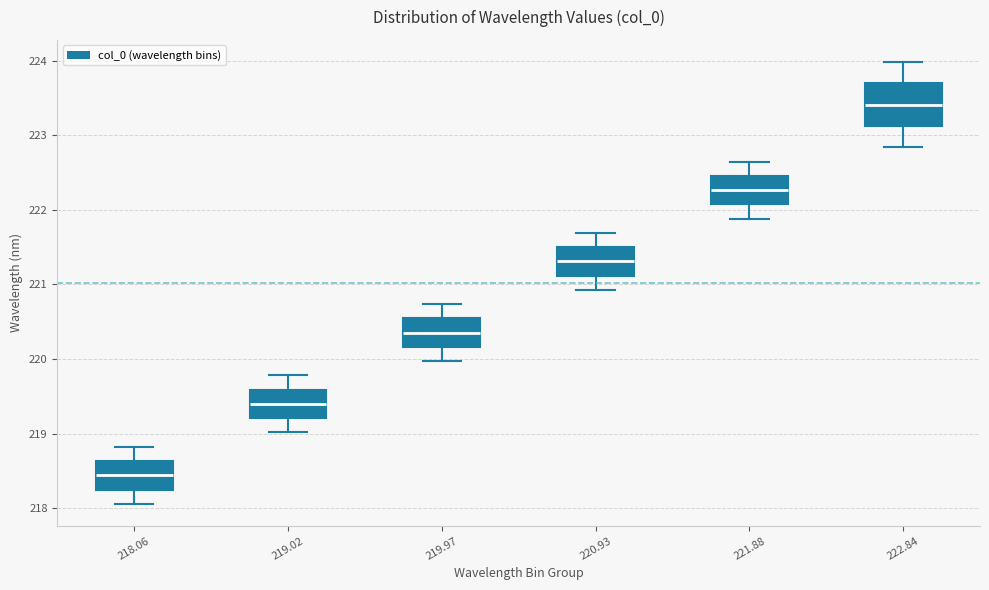

Reading left to right, transcribe this box plot: for each box, give where its median line is, the range the box spans, and where its two whiskers end, as read against the y-axis. The values are not printed on the chart, so give them approximately, as read against the axis.

218.06: median 218.4, box 218.3 to 218.6, whiskers 218.1 to 218.8
219.02: median 219.4, box 219.2 to 219.6, whiskers 219.0 to 219.8
219.97: median 220.4, box 220.2 to 220.5, whiskers 220.0 to 220.7
220.93: median 221.3, box 221.1 to 221.5, whiskers 220.9 to 221.7
221.88: median 222.3, box 222.1 to 222.5, whiskers 221.9 to 222.6
222.84: median 223.4, box 223.1 to 223.7, whiskers 222.8 to 224.0